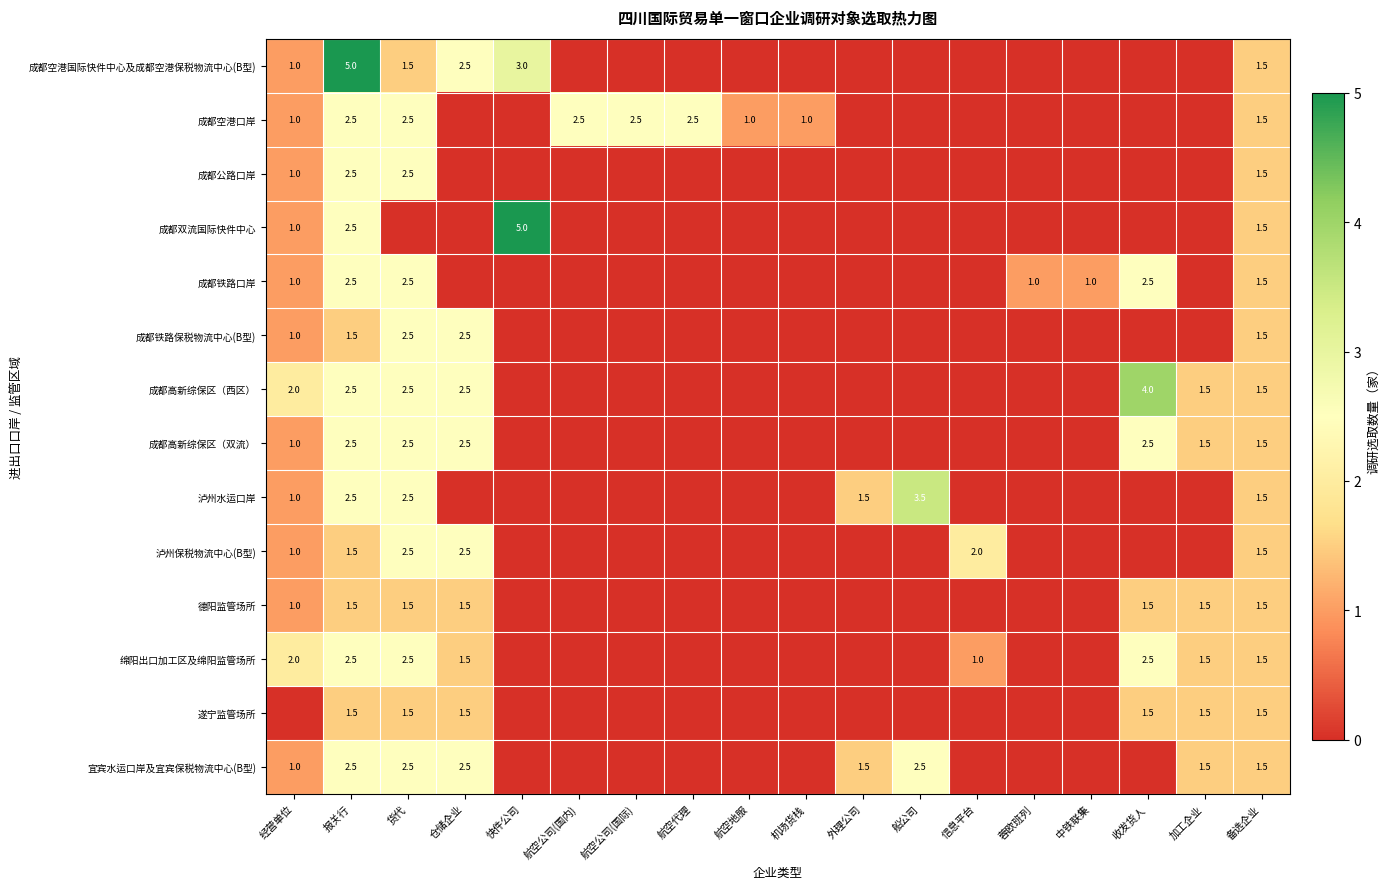

Which has a higher value, 快件公司 or 加工企业?

快件公司